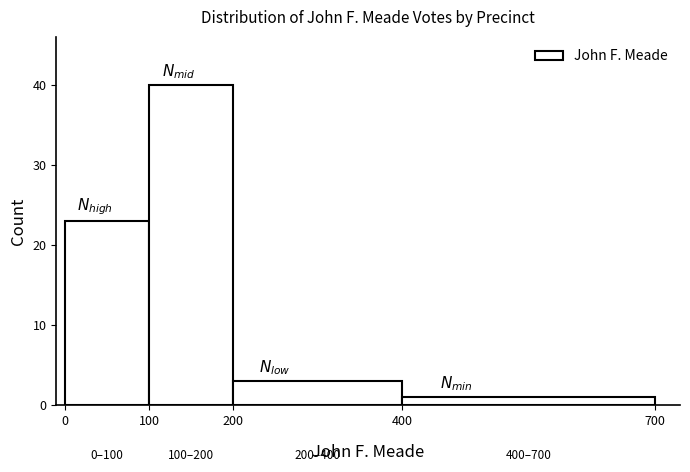

Over which range of the x-axis is the bar tallest?

100 to 200